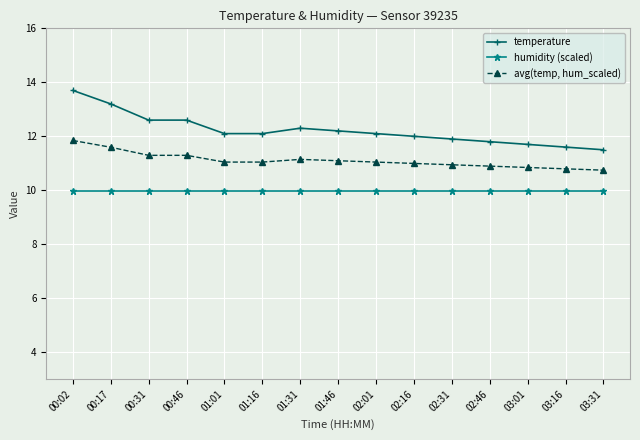

Is the value of avg(temp, hum_scaled) at 02:01 greater than the value of temperature at 01:01?

No